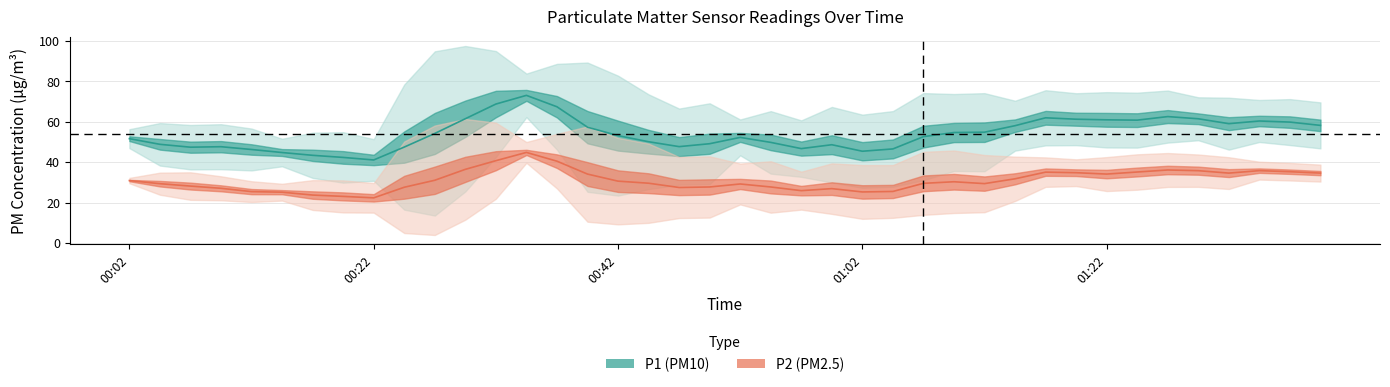

In P2, how many points are higher than both neighbors (excluding endpoints)?

11